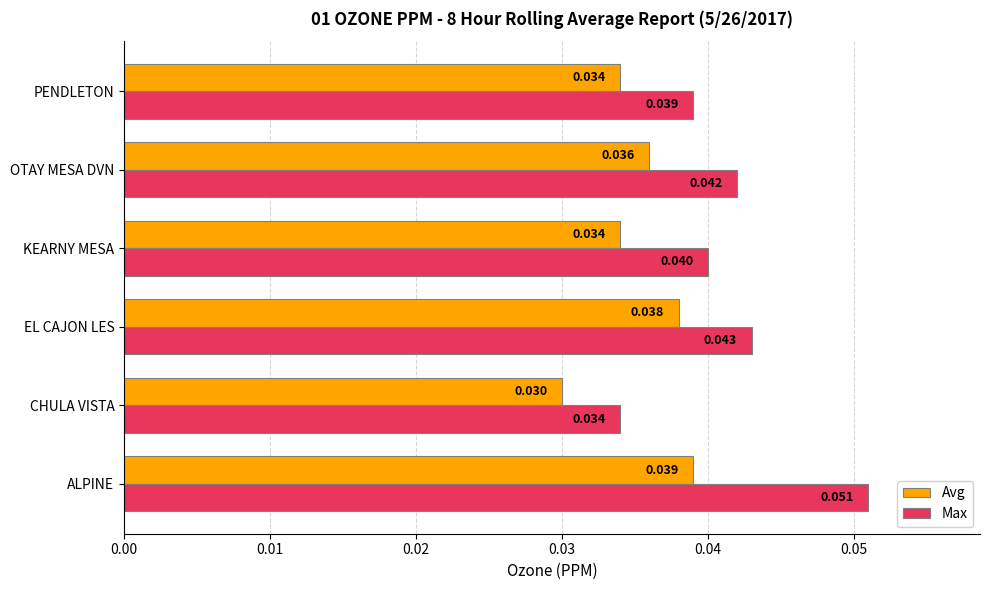

At which category is the sum across all series the highest?

ALPINE